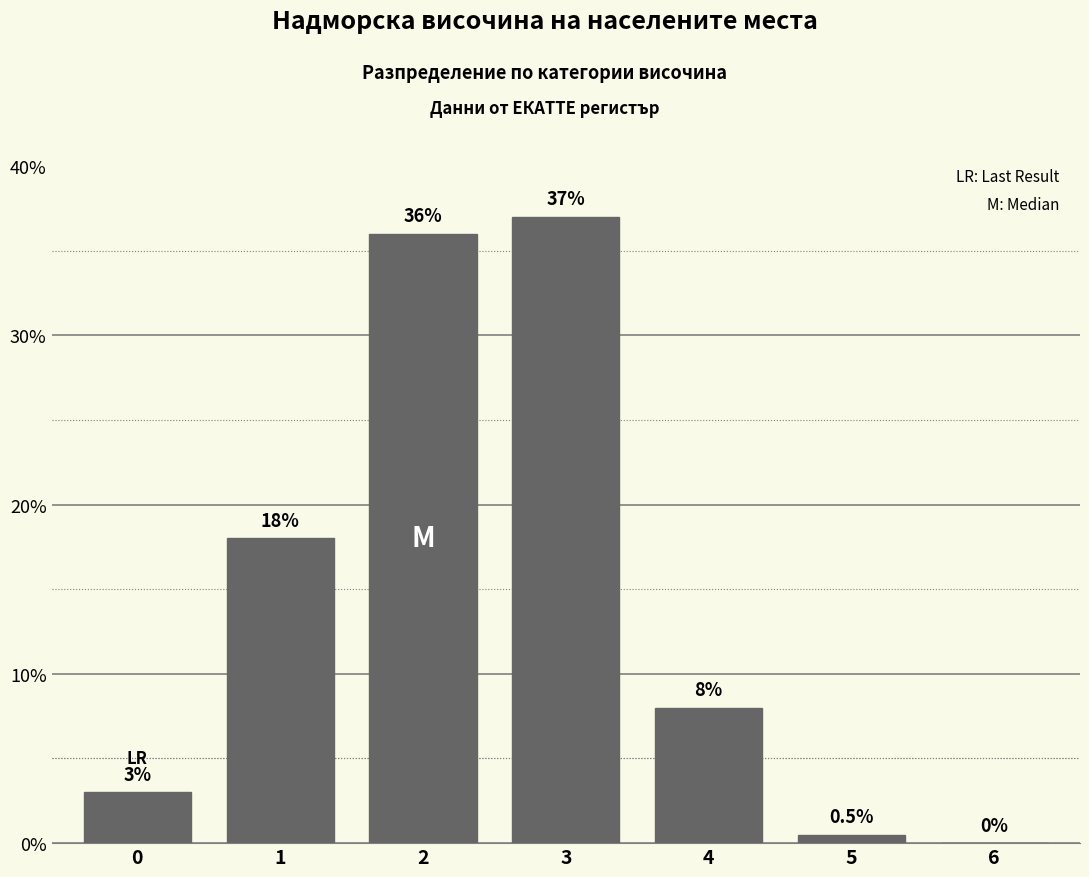

Reading left to right, transcribe all the data shown in this chart.

0=3.0	1=18.0	2=36.0	3=37.0	4=8.0	5=0.5	6=0.0